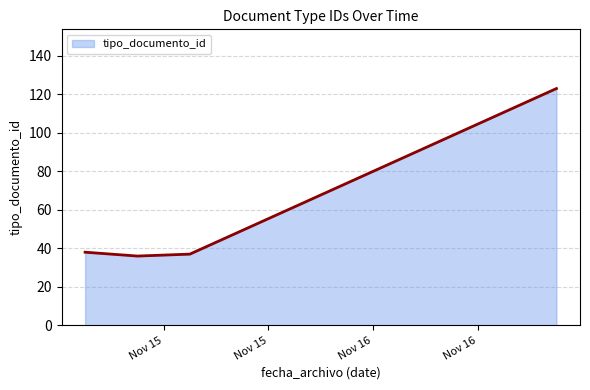

How many interior local valleys (lower than both neighbors) does the data have?

1